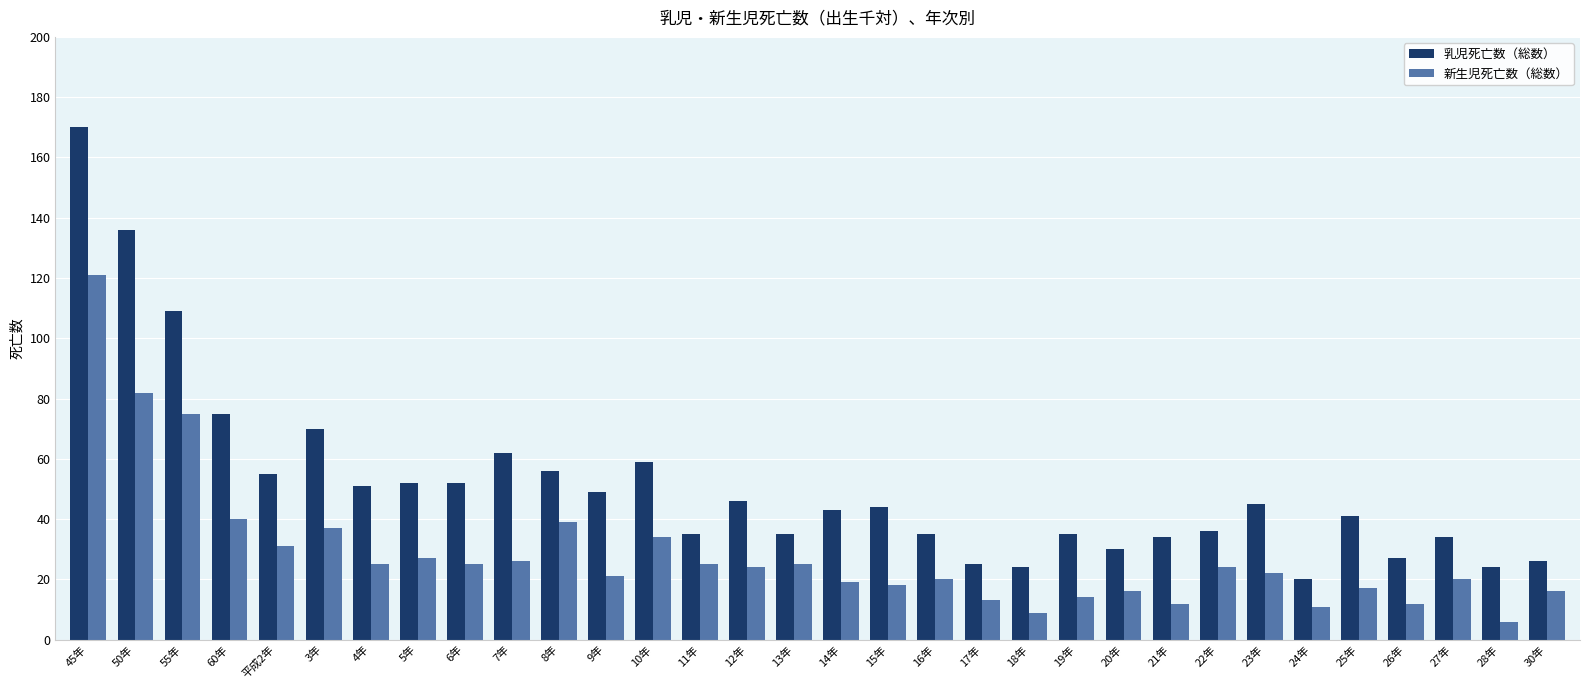

At which label is 新生児死亡数（総数） closest to 63?

55年